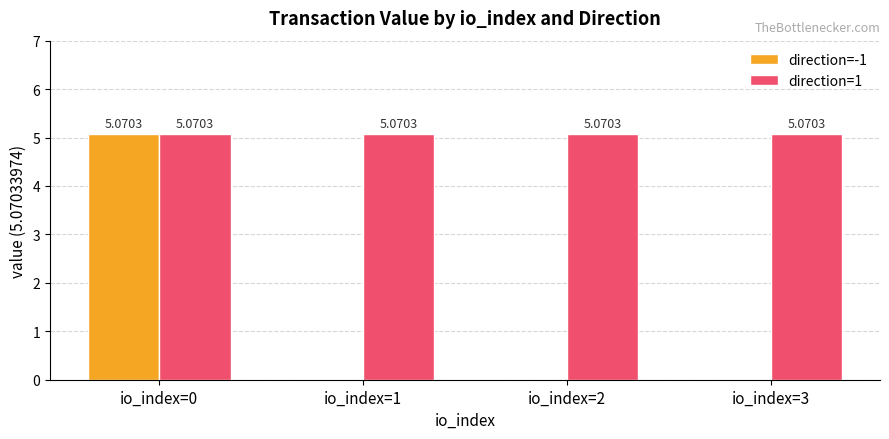

At which category is the sum across all series the highest?

io_index=0